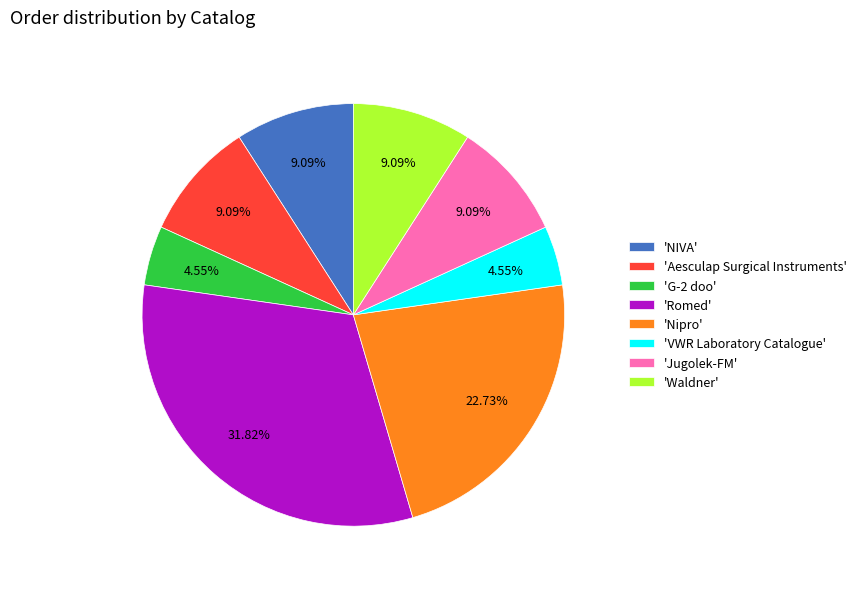

Which has a higher value, 'NIVA' or 'VWR Laboratory Catalogue'?

'NIVA'